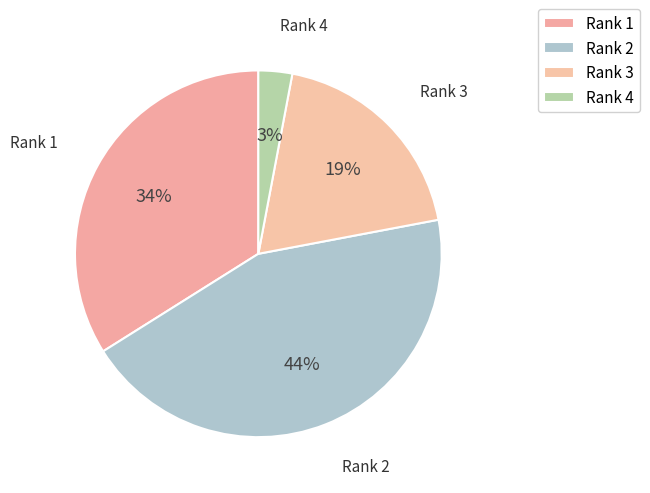

How many slices are in this pie chart?

4